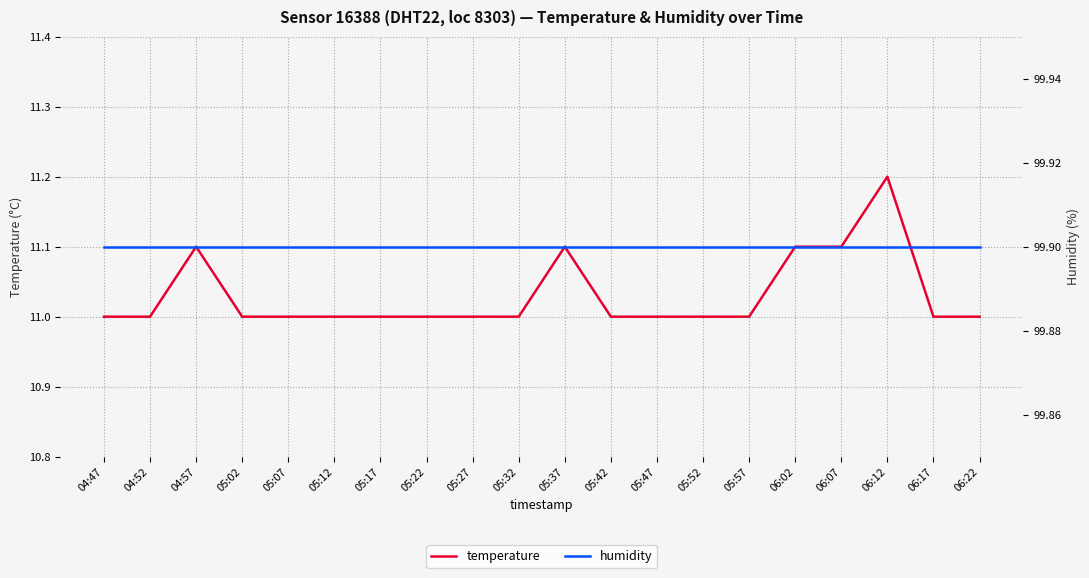

Is the value of humidity at 04:52 greater than the value of temperature at 04:52?

Yes